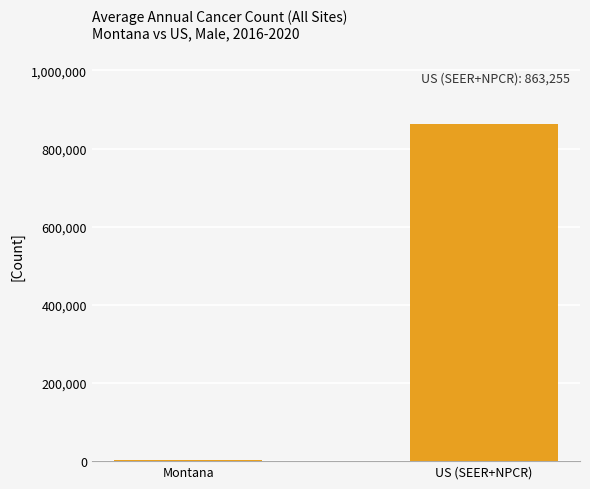

What is the sum of all values?

866740